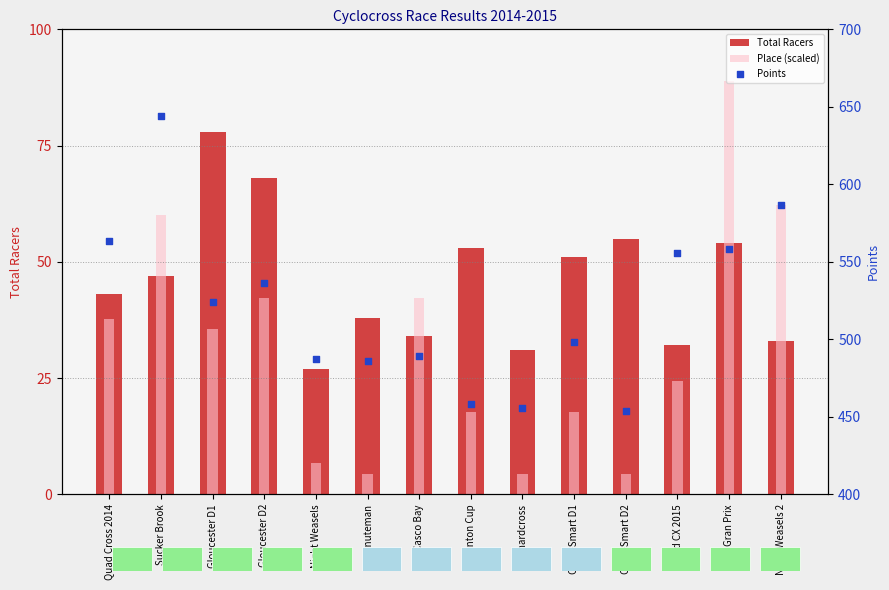

At how many categories does at least one series exceed 572?

2